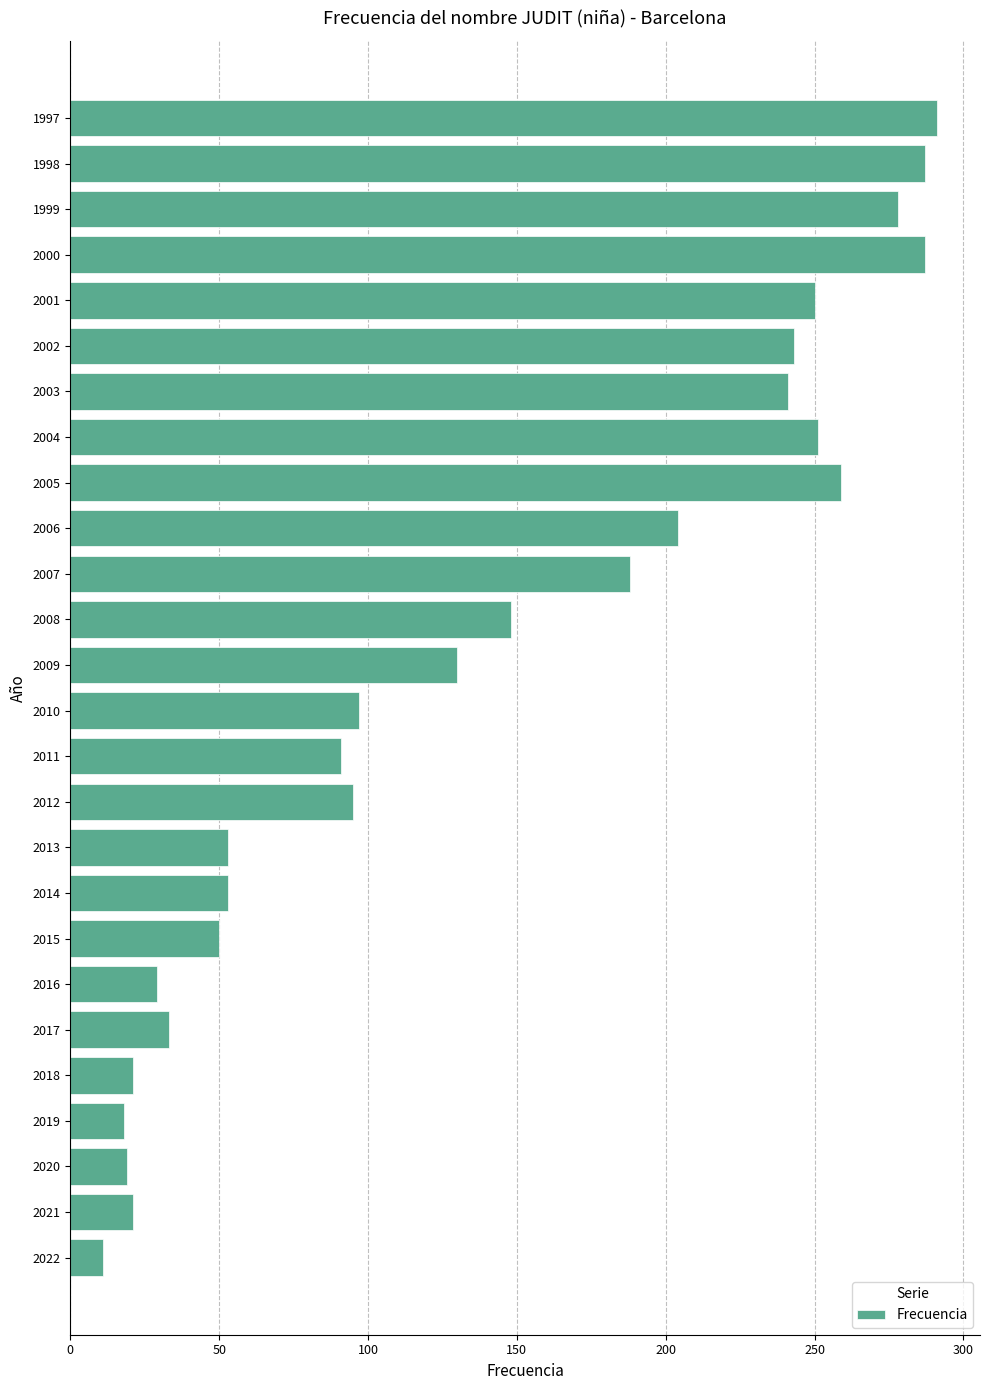

Is it true that the value at 2015 is 75?

False